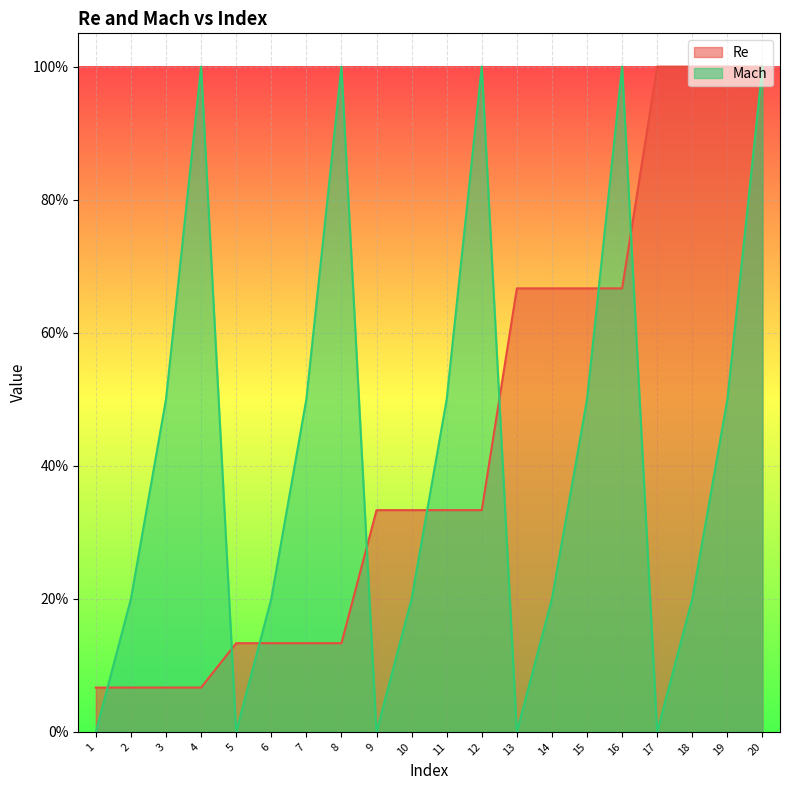

What are all the series names shown in the legend?

Re, Mach